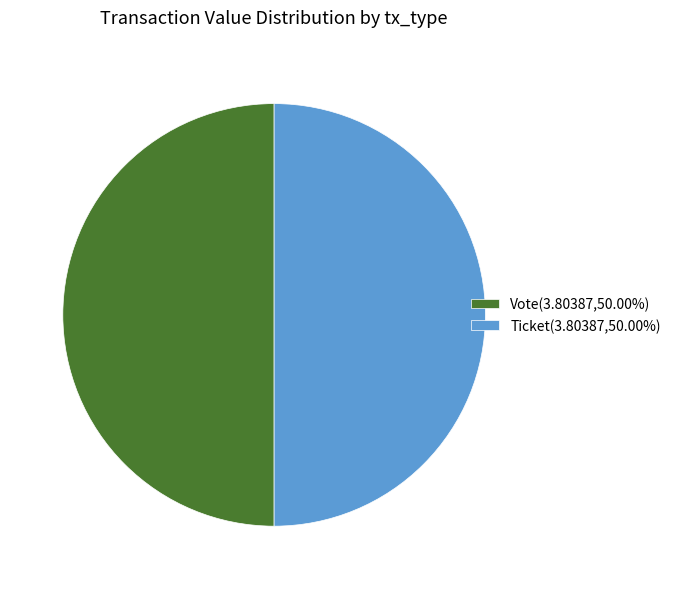

Is the sum of Ticket(3.80387,50.00%) and Vote(3.80387,50.00%) greater than half?

Yes